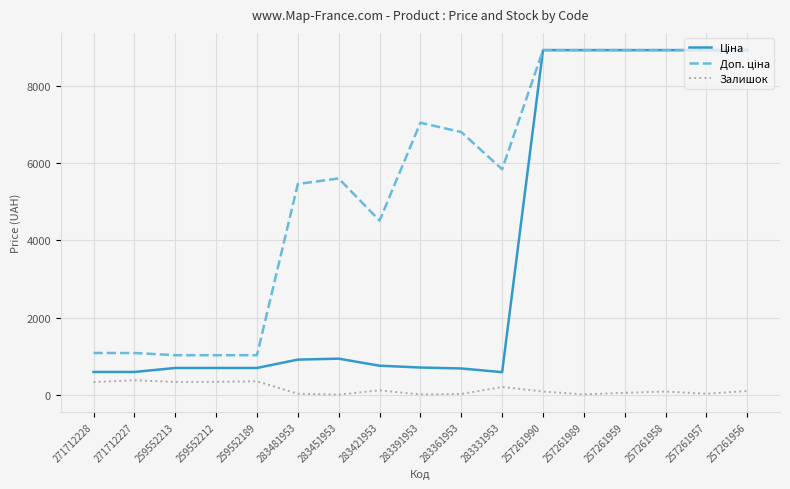

What position from the right is 283361953?

8